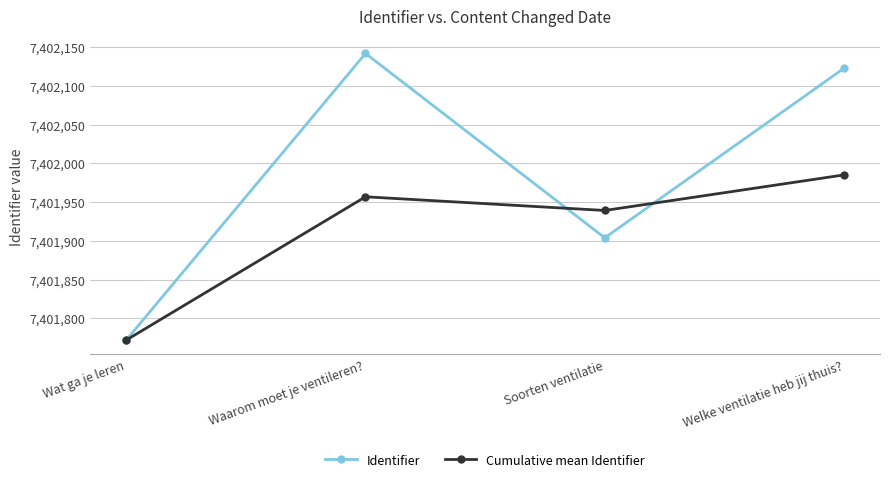

Which series changed the most between Wat ga je leren and Waarom moet je ventileren??

Identifier